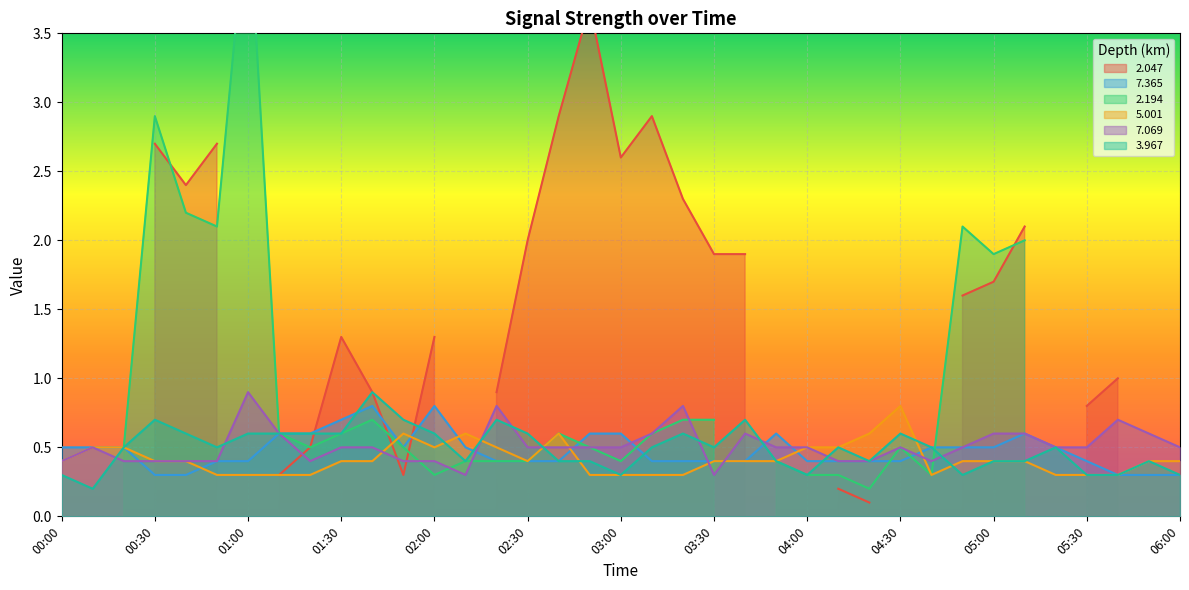

How many interior local valleys does the 7.365 series have?

1